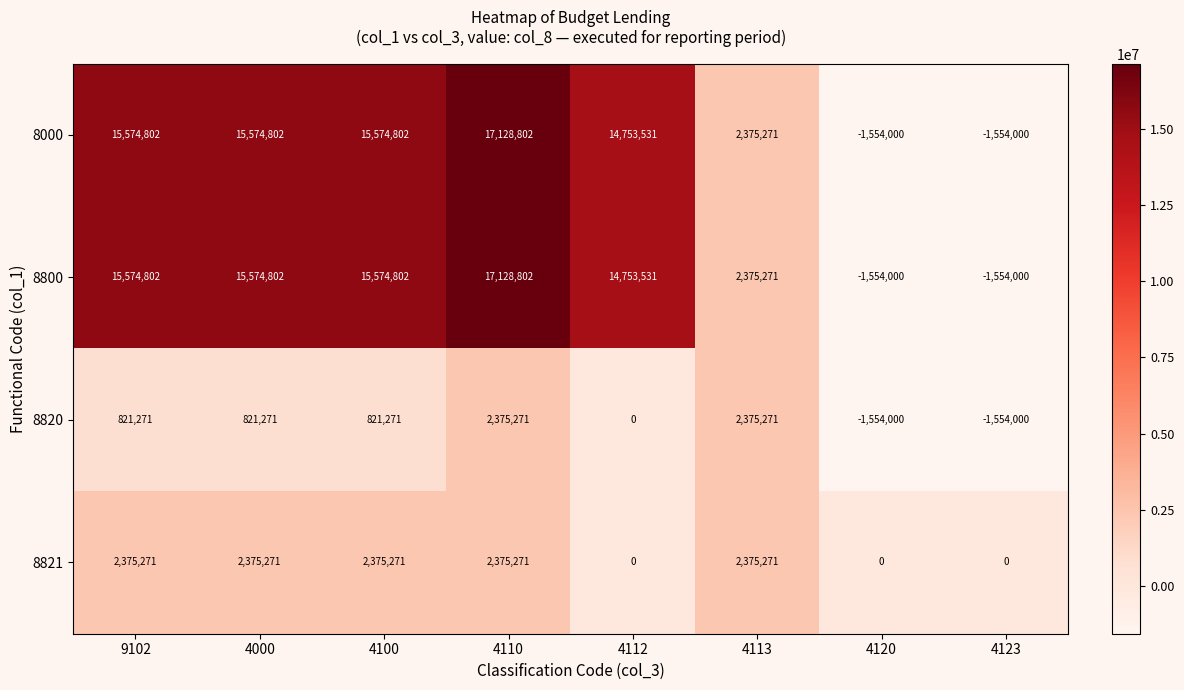

At which category does the chart reach its peak across all series?

4110